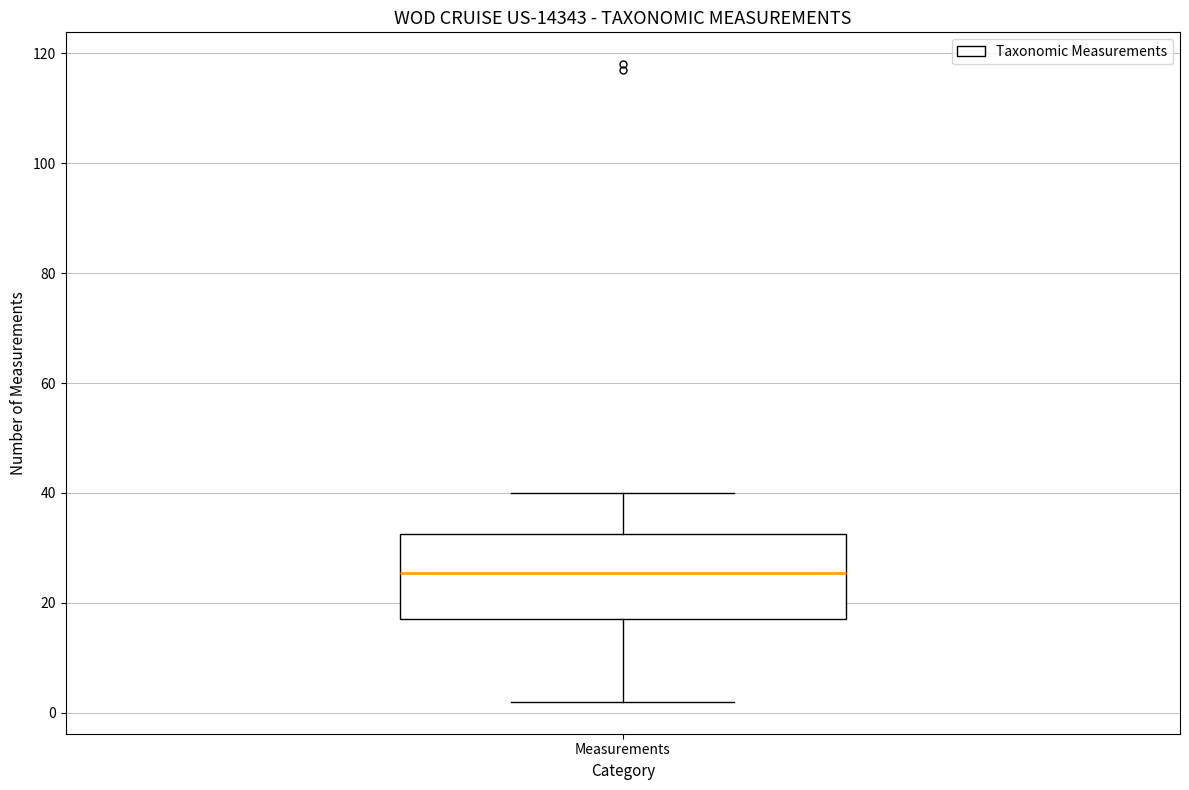

Transcribe this box plot: give where the median line is, the range the box spans, and where the two whiskers end, as read against the y-axis. The values are not printed on the chart, so give them approximately, as read against the axis.

median 26, box 18 to 32, whiskers 2 to 40